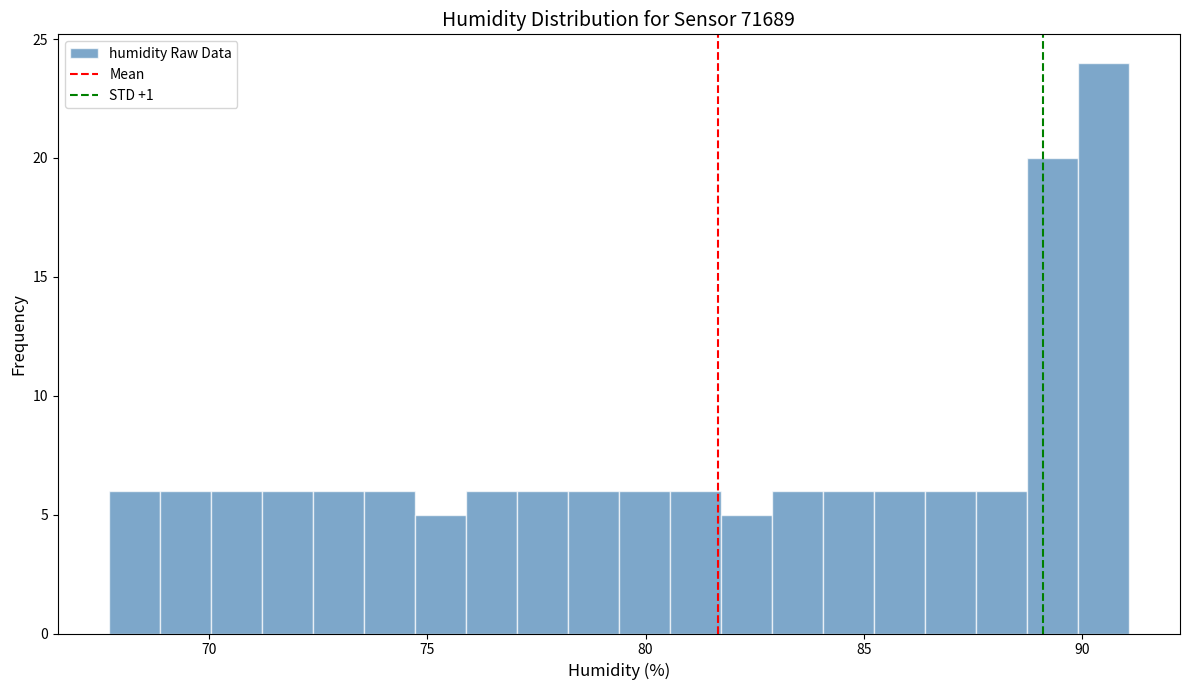

Around what value on the x-axis is the tallest bar? Give the approximate position of its centre, as read against the axis.

90.5